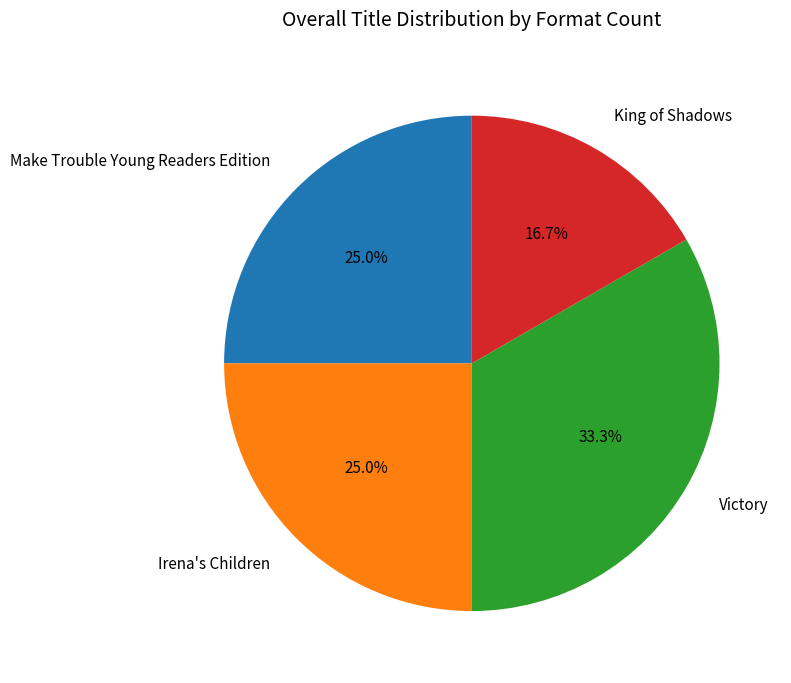

Do King of Shadows and Irena's Children together represent more than half of the pie?

No